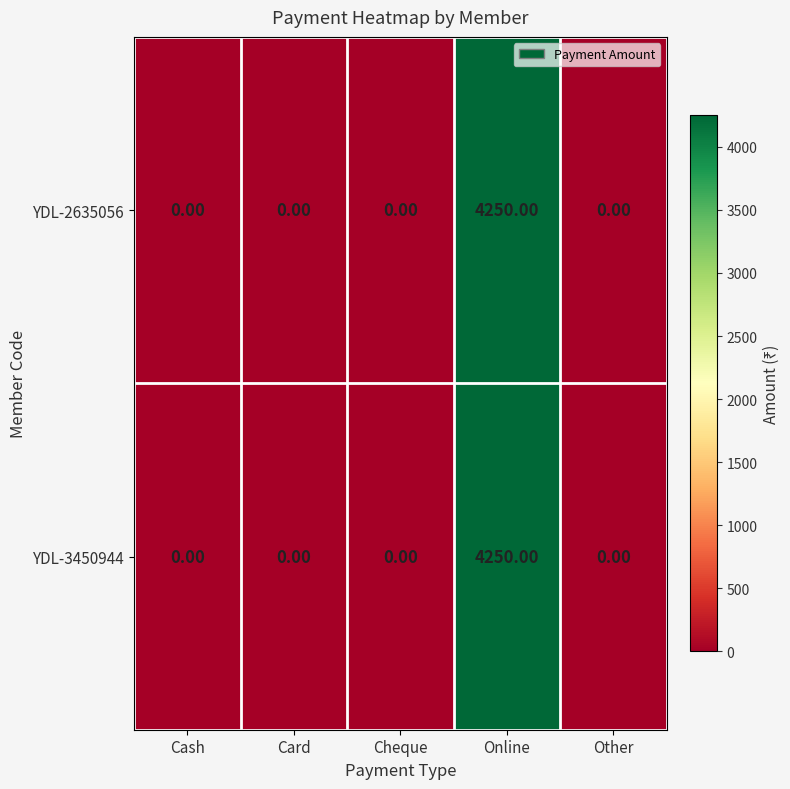

Which category has the highest value in the YDL-2635056 series?

Online